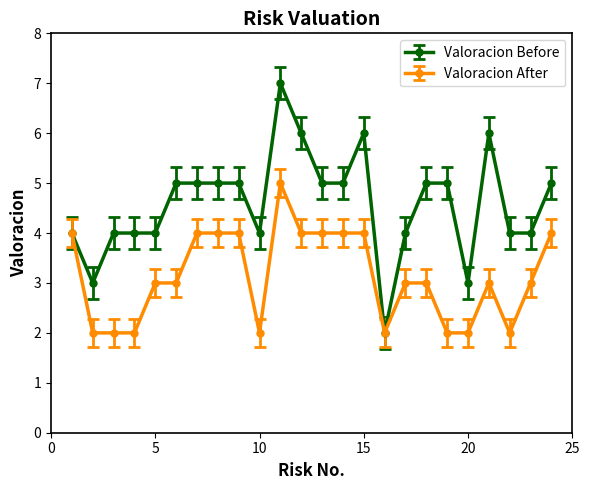

Which series has the largest range (max minus min)?

Valoracion Before